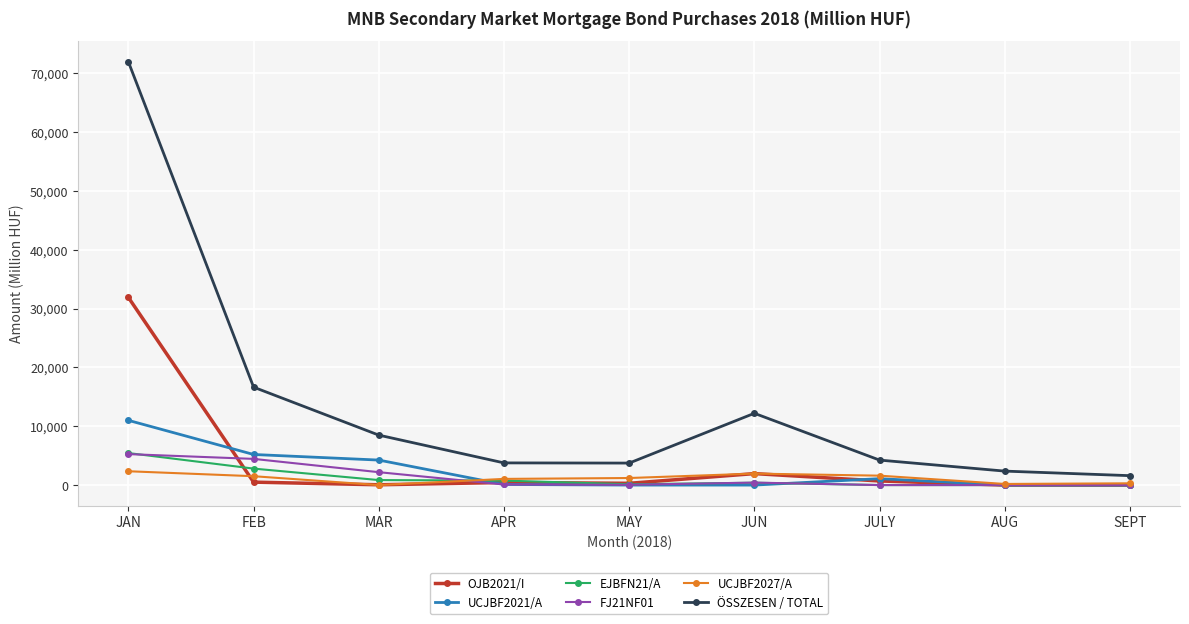

True or false: OJB2021/I has a value of 11172.3 at SEPT.

False